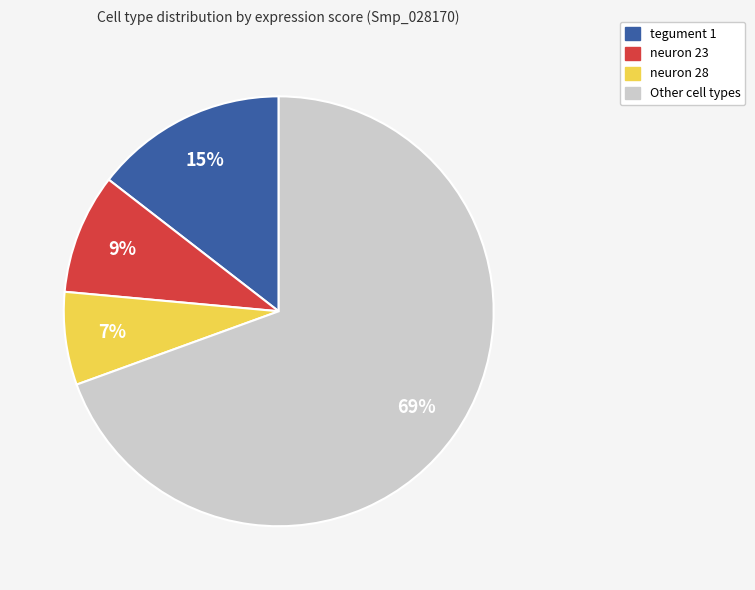

To the nearest percent, what portion does Other cell types represent?

69%